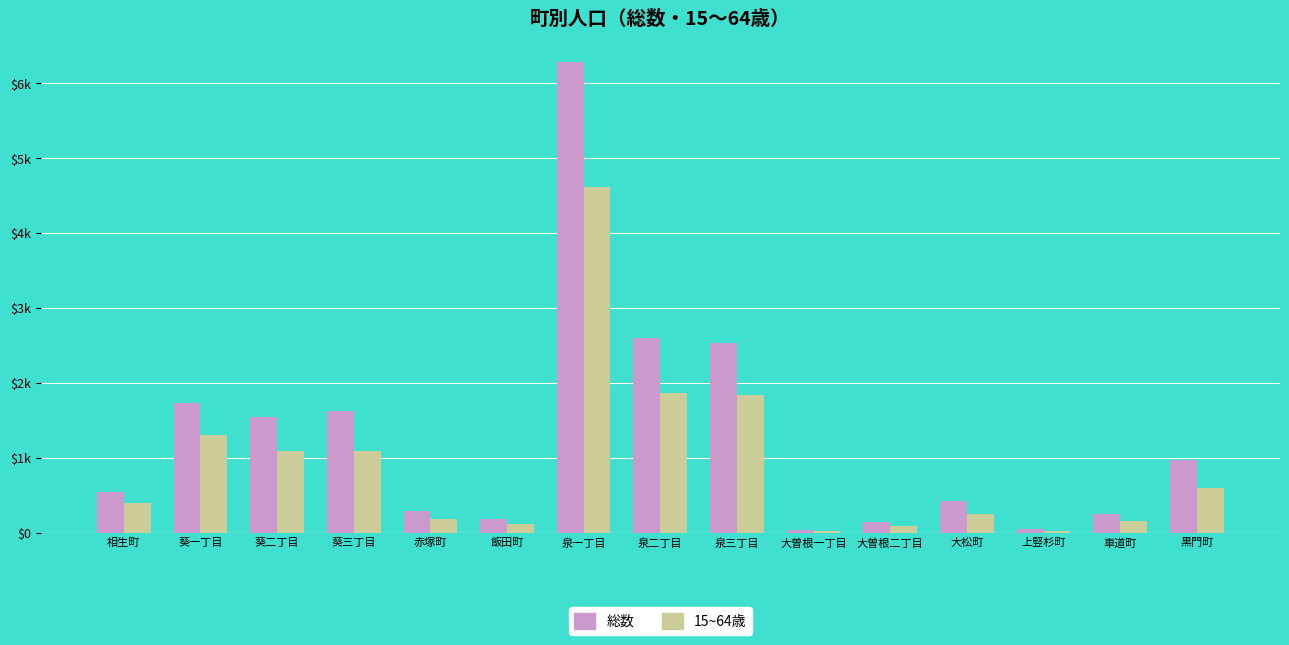

What are all the series names shown in the legend?

総数, 15~64歳